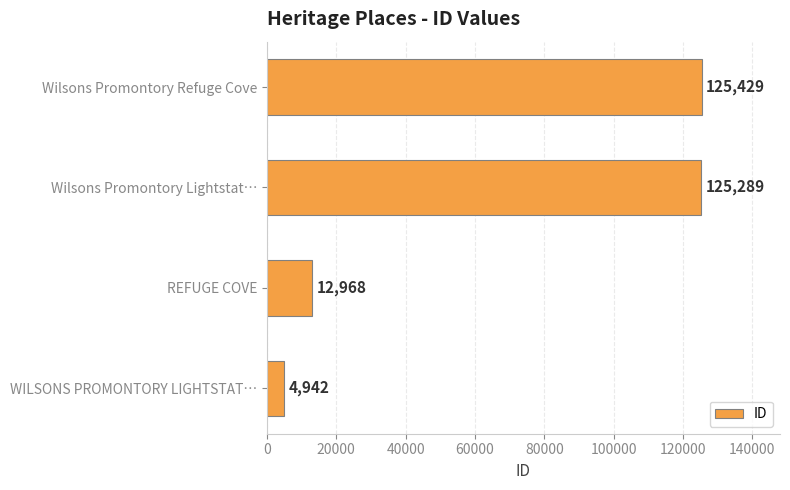

At which category does the chart reach its peak across all series?

Wilsons Promontory Refuge Cove